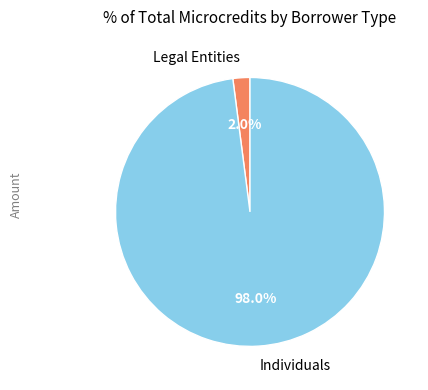

Which slice is the smallest?

Legal Entities